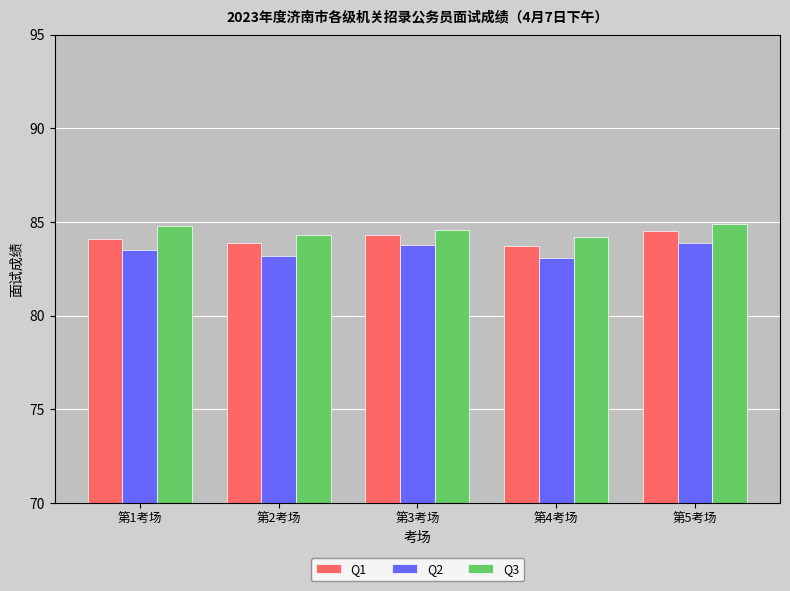

The value of Q2 at 第2考场 is 29.2. True or false?

False